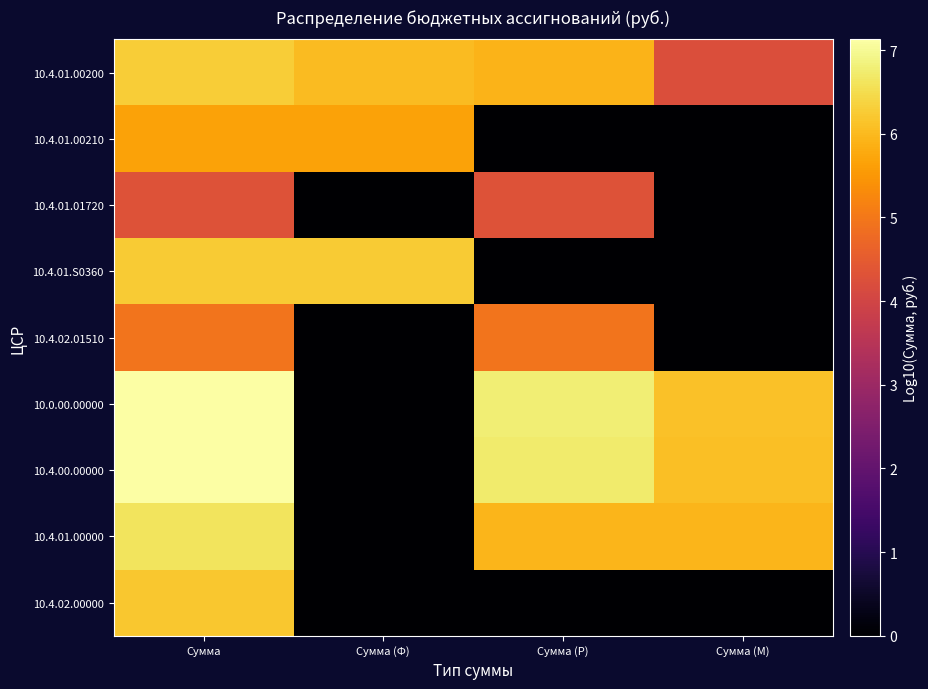

What is the spread (max minus min) of values at Сумма?

2.8